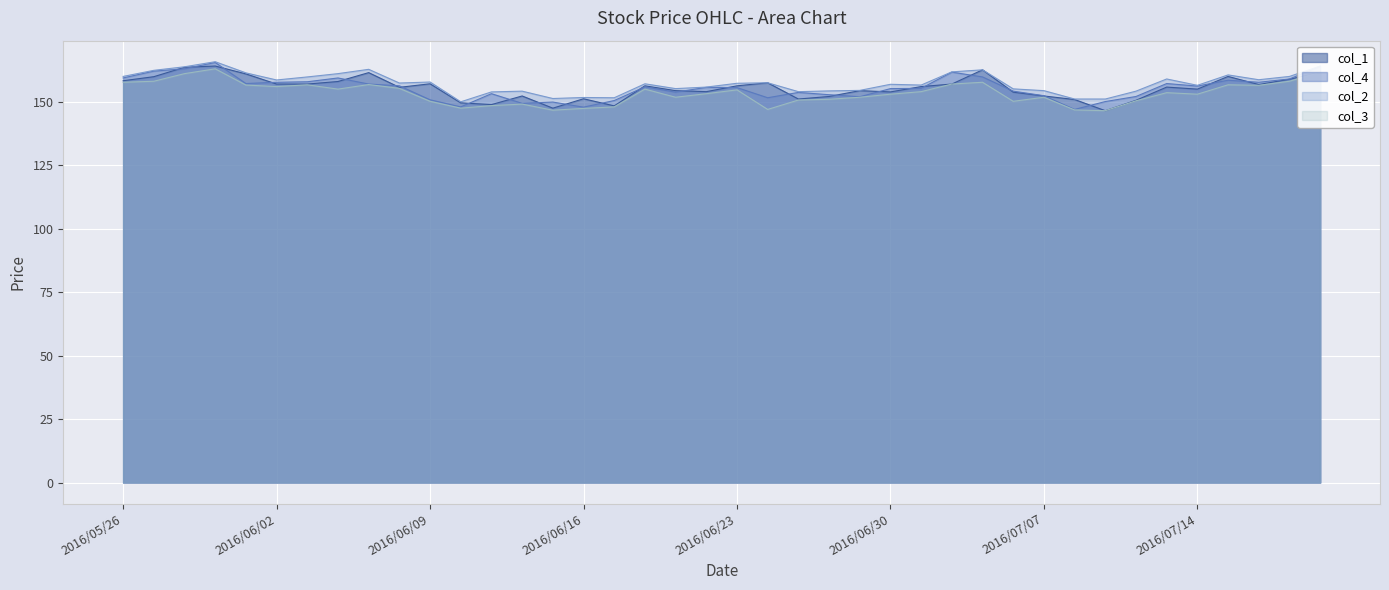

What is the label of the 11th point from the left?

2016/06/09